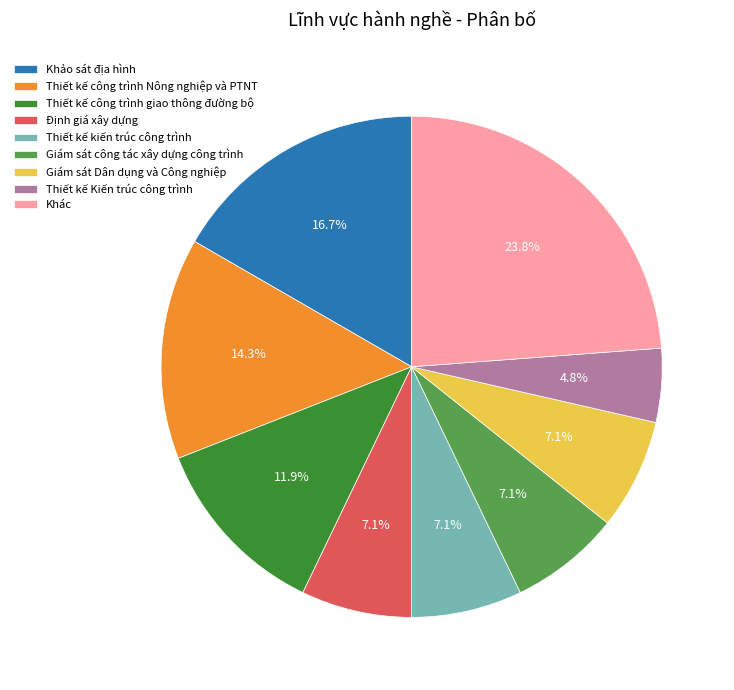

Which slice is the largest?

Khác